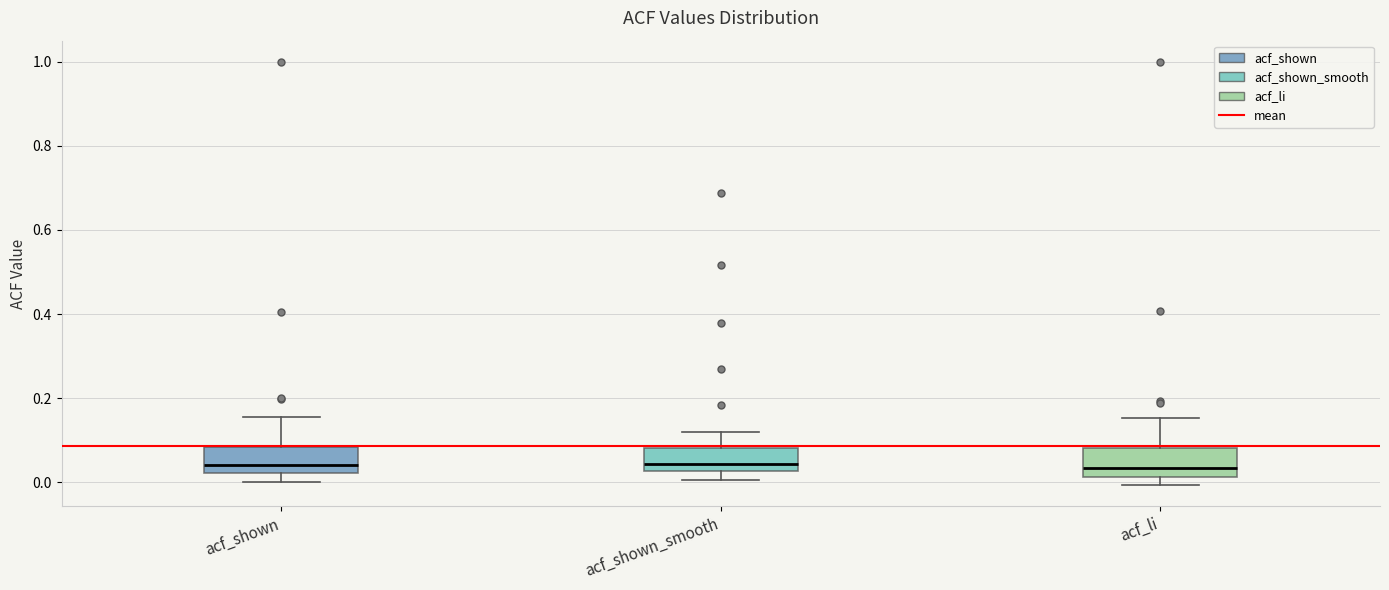

Reading left to right, read every box against the y-axis: the position of its median line, the range the box covers, and the ends of its whiskers. The values are not printed on the chart, so give them approximately, as read against the axis.

acf_shown: median 0.04, box 0.02 to 0.08, whiskers 0.00 to 0.16
acf_shown_smooth: median 0.04, box 0.02 to 0.08, whiskers 0.00 to 0.12
acf_li: median 0.04, box 0.02 to 0.08, whiskers 0.00 to 0.16